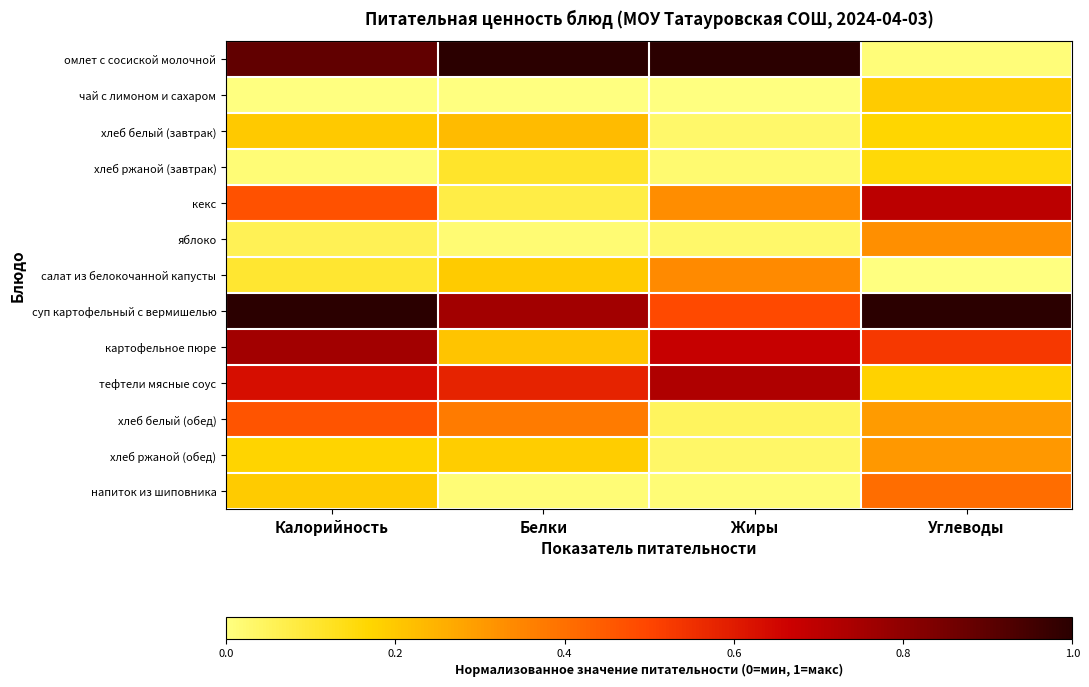

At which category is the sum across all series the highest?

Калорийность